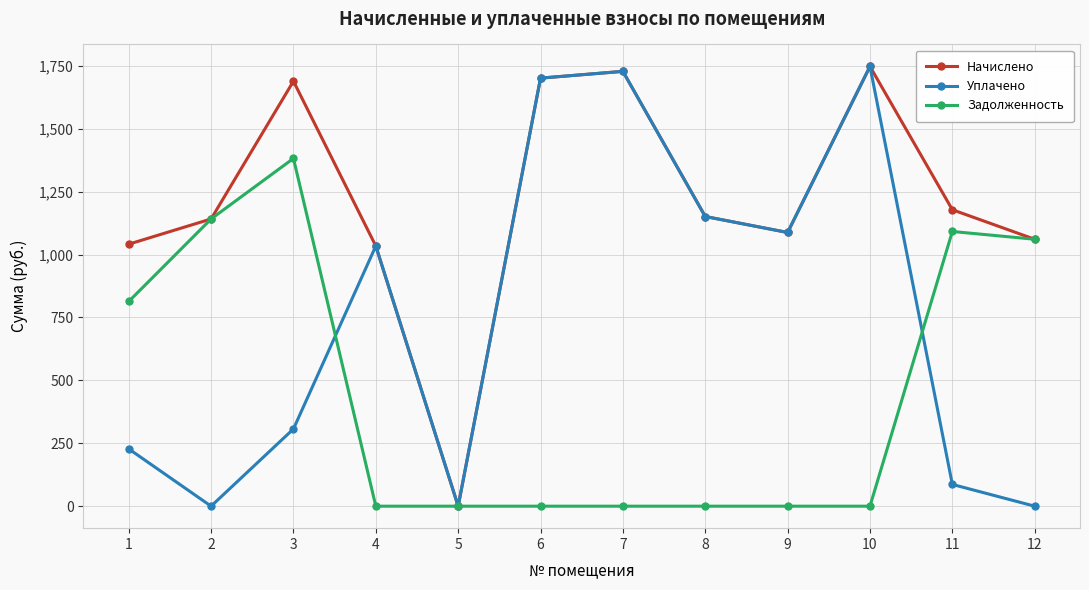

What is the difference between the maximum and minimum values in the Начислено series?

1747.5